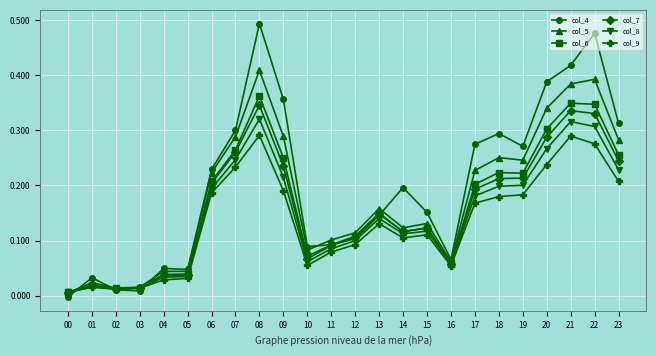

Is the value of col_6 at 06 greater than the value of col_5 at 04?

Yes